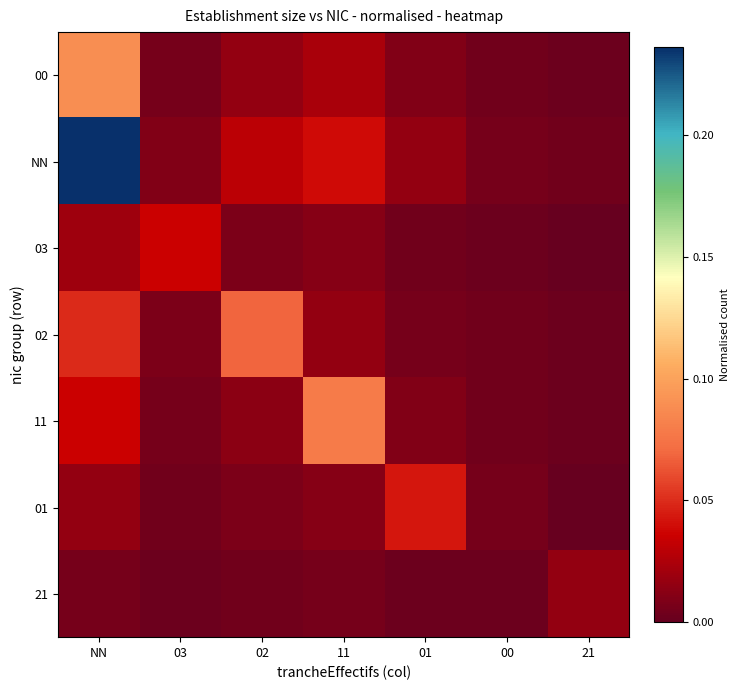

Which series has the largest total across all categories?

NN